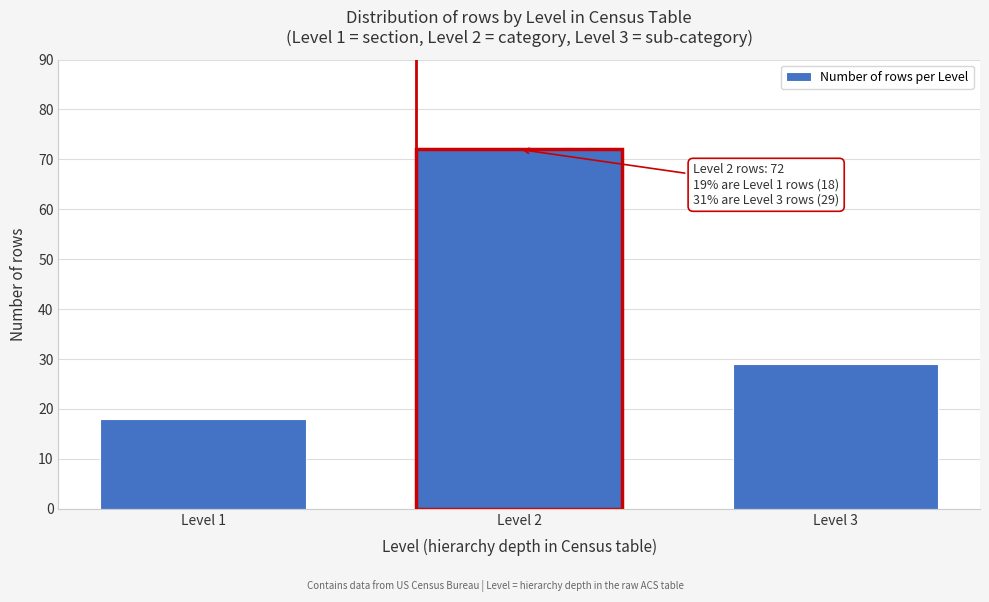

Reading left to right, extract all data points from this chart.

18	72	29